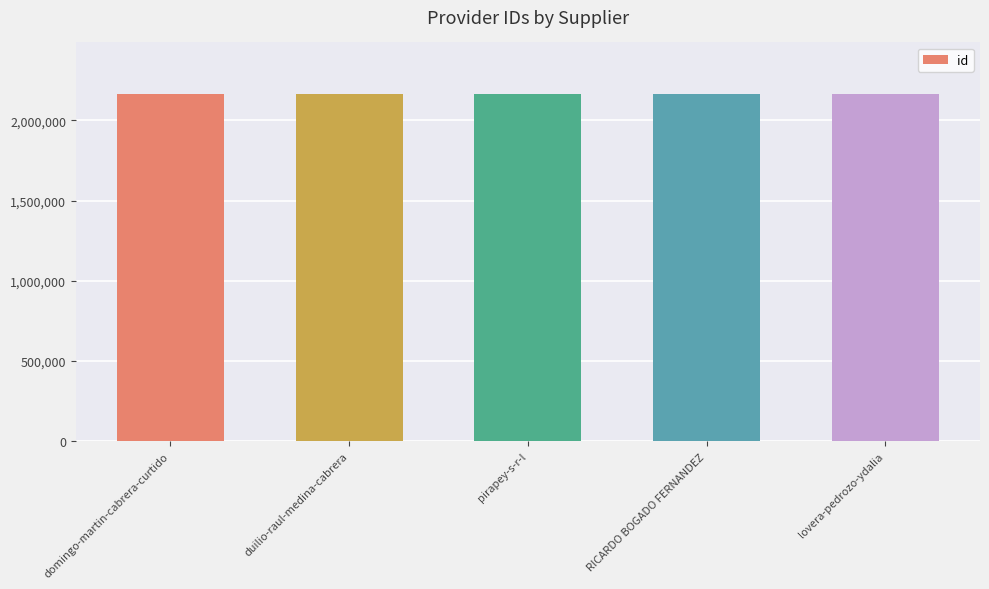

How many distinct data groups are displayed?

1